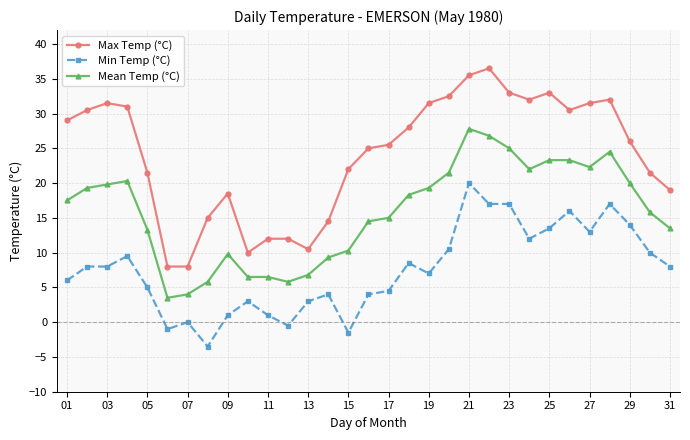

Which series has the largest total across all categories?

Max Temp (°C)